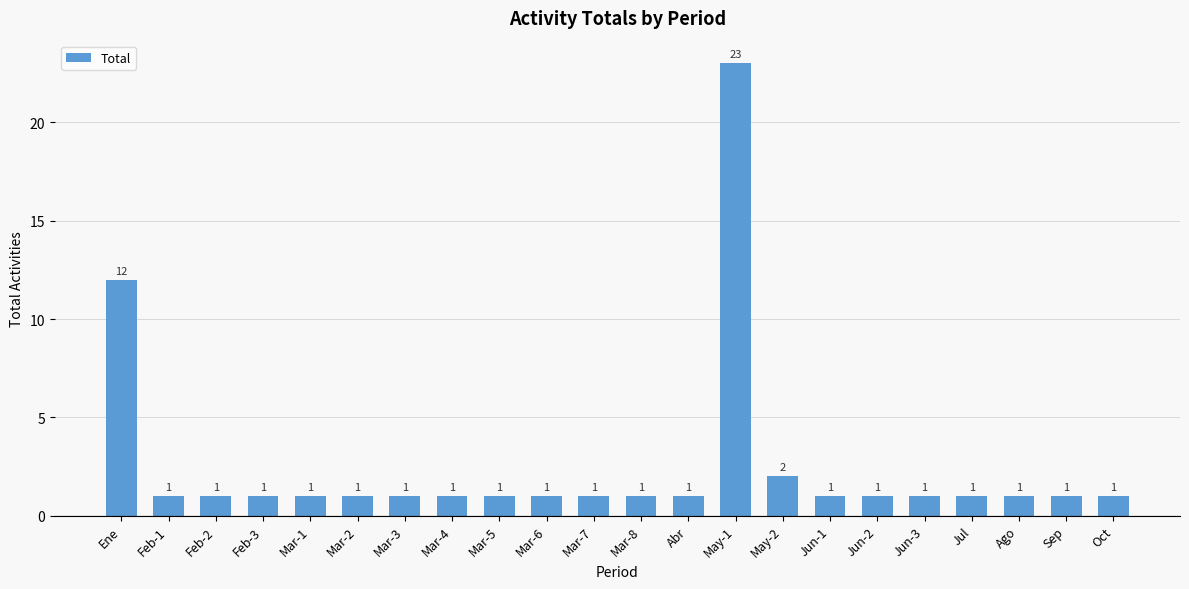

The value at Ago is 1. True or false?

True